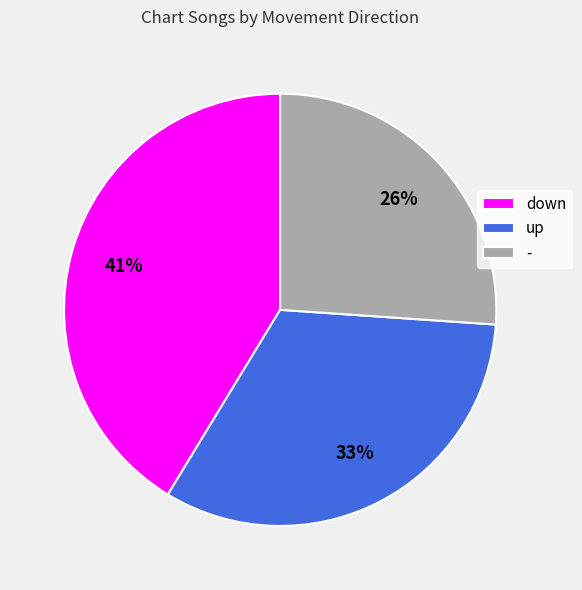

Rank the categories by value from lowest to highest.

-, up, down